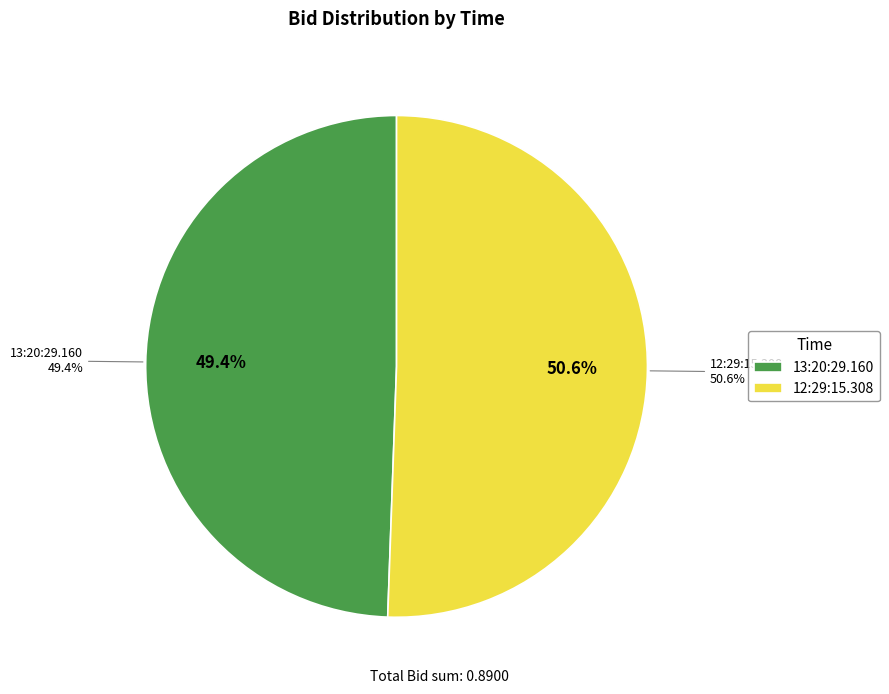

Rank the categories by value from lowest to highest.

13:20:29.160, 12:29:15.308